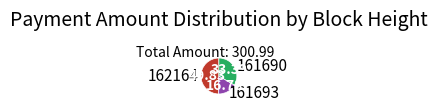

Does 161693 account for over 50% of the chart?

No